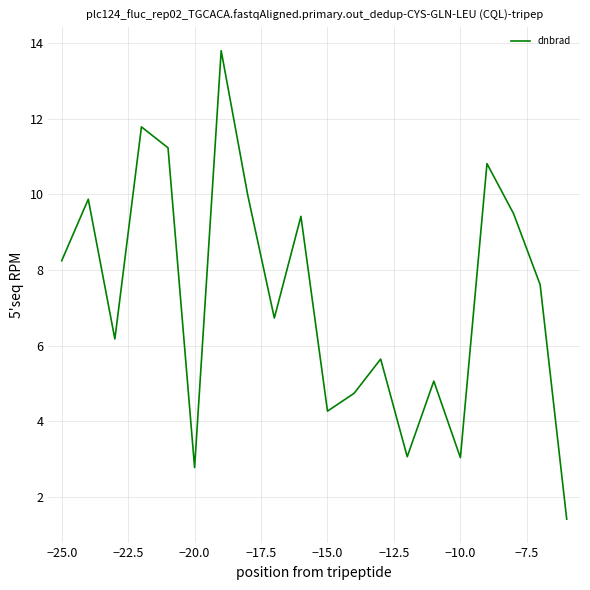

What is the maximum value shown in the chart?

13.8